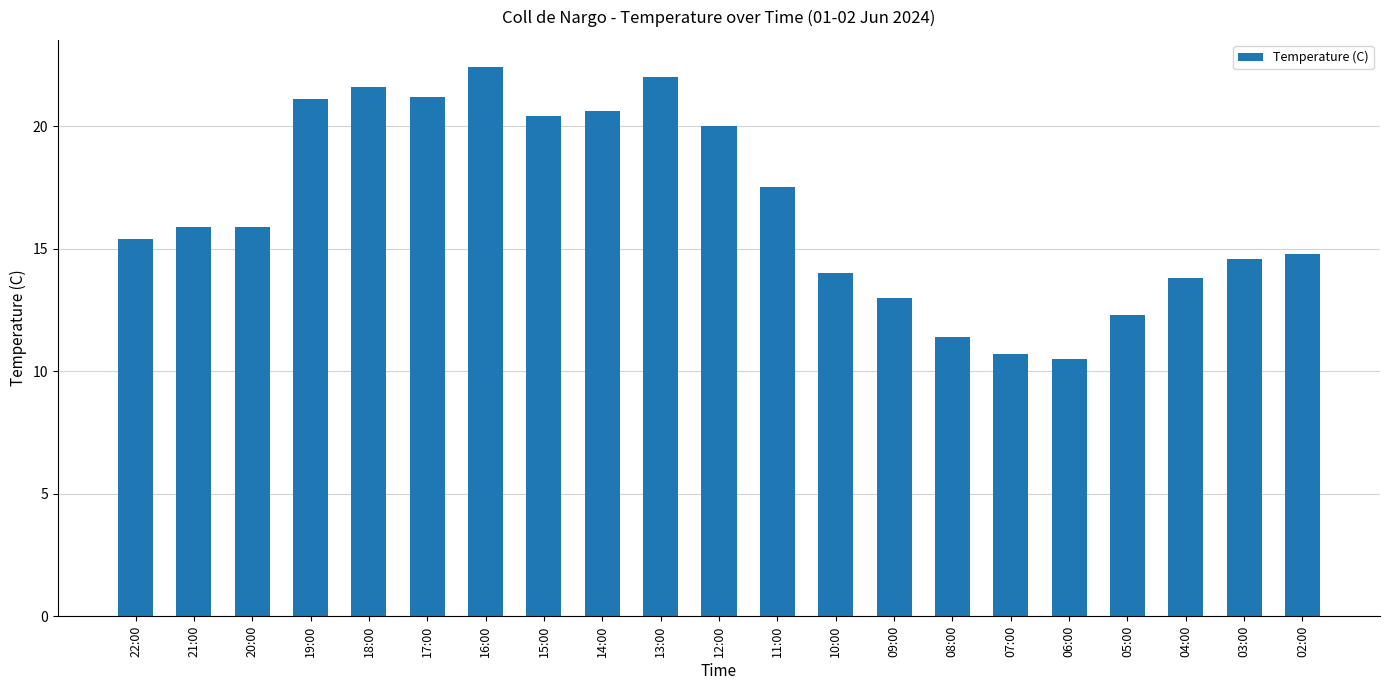

What is the label of the 17th bar from the right?

18:00